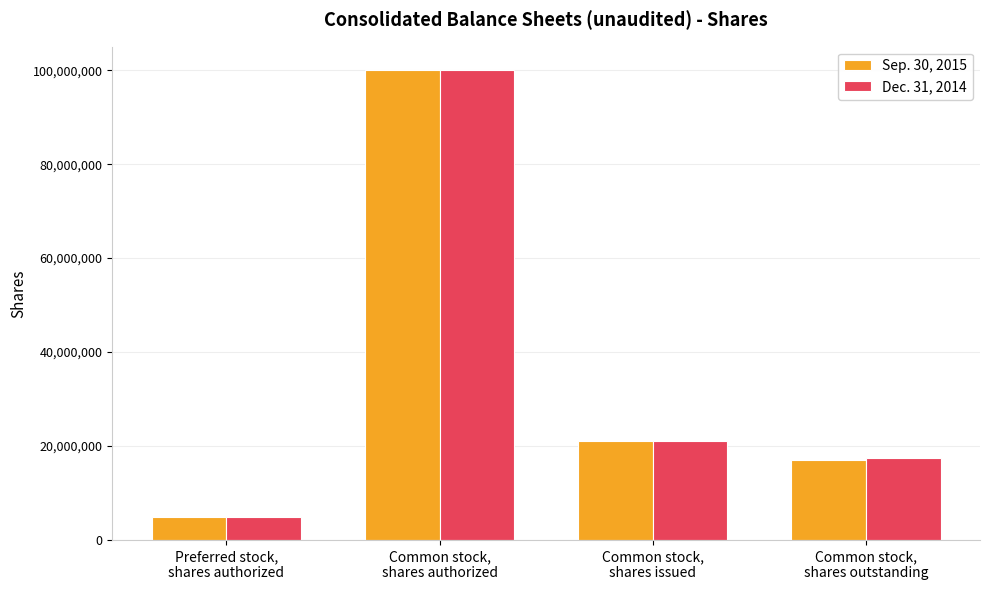

What is the lowest value of the Dec. 31, 2014 series?

5000000